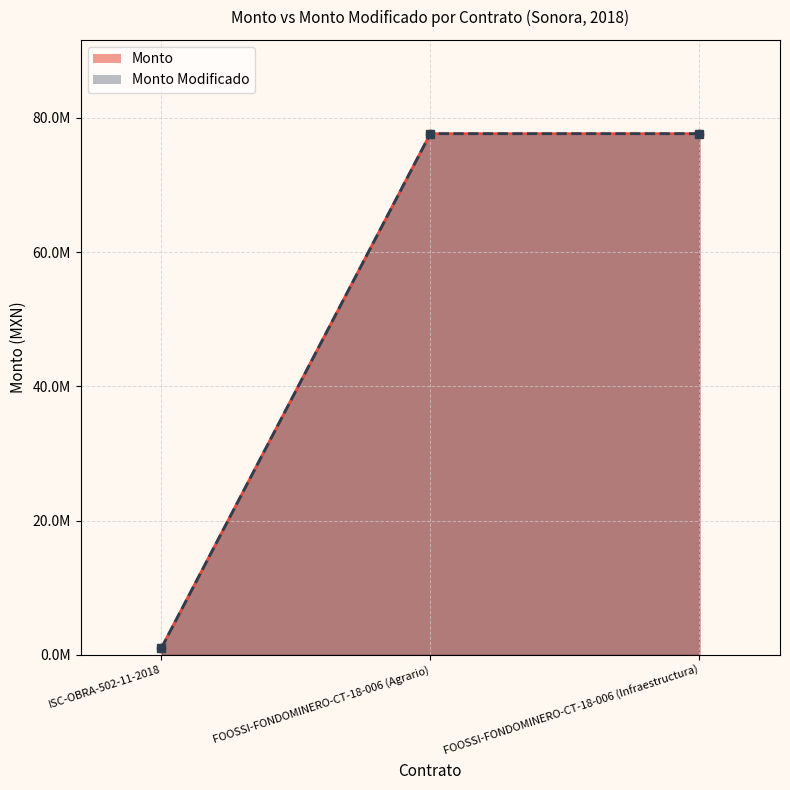

Reading left to right, extract all data points from this chart.

Monto: ISC-OBRA-502-11-2018=998364.6	FOOSSI-FONDOMINERO-CT-18-006 (Agrario)=77631491.6	FOOSSI-FONDOMINERO-CT-18-006 (Infraestructura)=77631491.6
Monto Modificado: ISC-OBRA-502-11-2018=998364.6	FOOSSI-FONDOMINERO-CT-18-006 (Agrario)=77631491.6	FOOSSI-FONDOMINERO-CT-18-006 (Infraestructura)=77631491.6